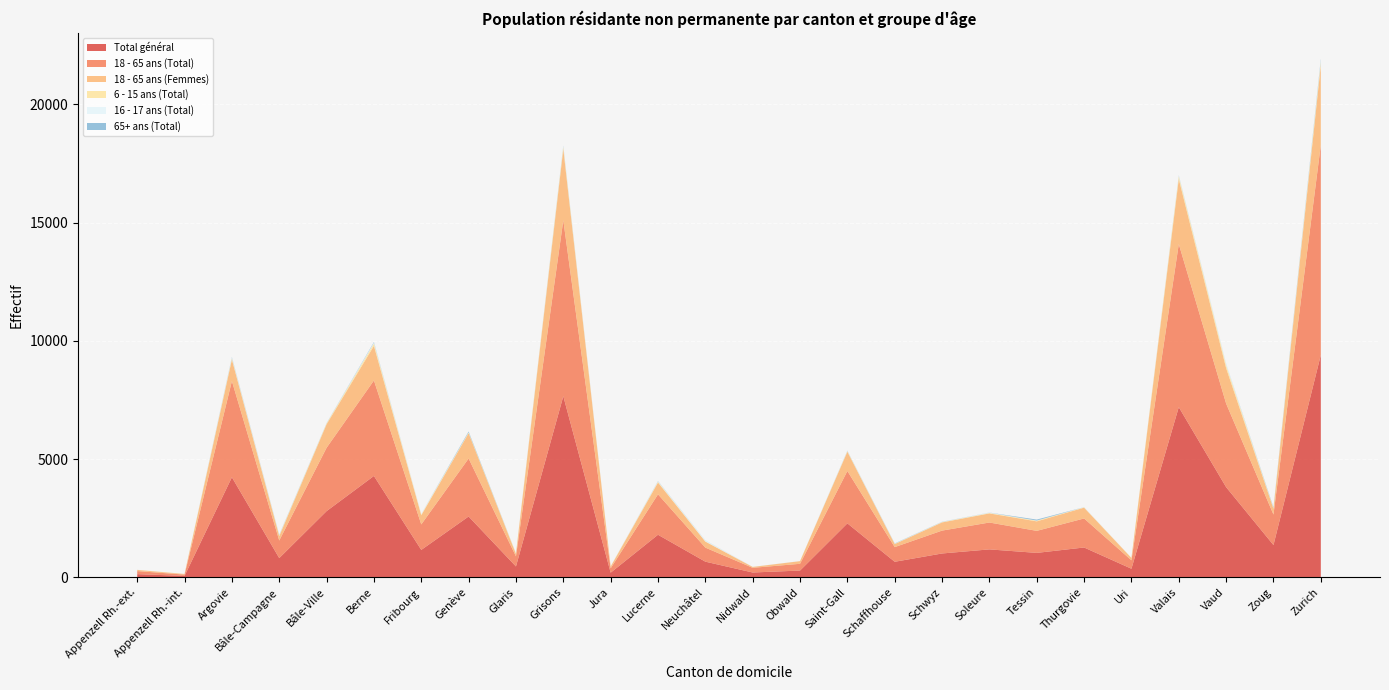

Reading left to right, extract all data points from this chart.

18 - 65 ans (Total): 129	56	4066	742	2678	4037	1077	2451	427	7439	183	1708	594	197	285	2212	620	967	1136	931	1227	355	6895	3533	1289	8880
6 - 15 ans (Total): 2	4	46	26	33	100	31	27	20	82	6	30	13	2	1	23	8	14	18	29	11	6	110	124	22	136
Total général: 136	61	4233	815	2801	4288	1161	2574	461	7659	198	1802	664	206	288	2284	659	1010	1183	1035	1263	365	7198	3815	1366	9406
16 - 17 ans (Total): 4	0	35	16	7	38	24	8	6	31	2	23	34	1	0	12	9	7	13	4	9	0	26	57	9	59
65+ ans (Total): 0	0	23	15	8	25	2	37	3	24	0	11	5	1	1	10	11	7	4	42	2	0	18	9	30	66
18 - 65 ans (Femmes): 51	25	911	189	994	1462	388	1070	104	3014	76	499	254	37	112	816	129	346	385	402	457	100	2751	1498	246	3381